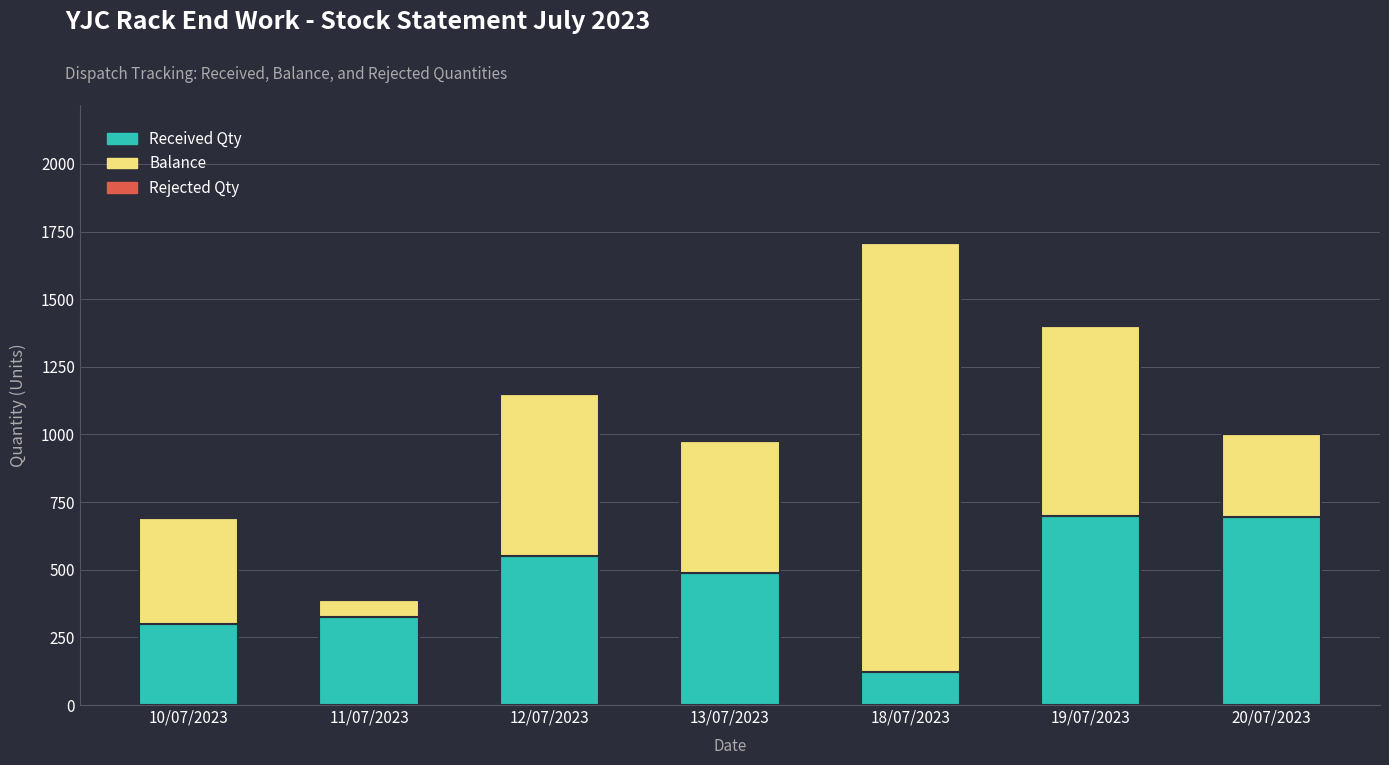

What is the total value across all series at 20/07/2023?

1000